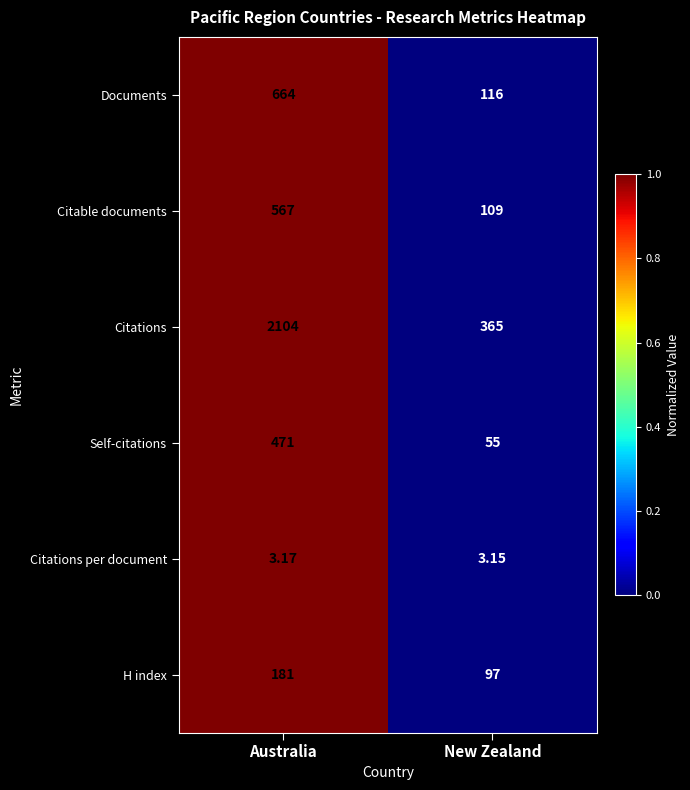

Which label corresponds to the largest value in the chart?

Australia